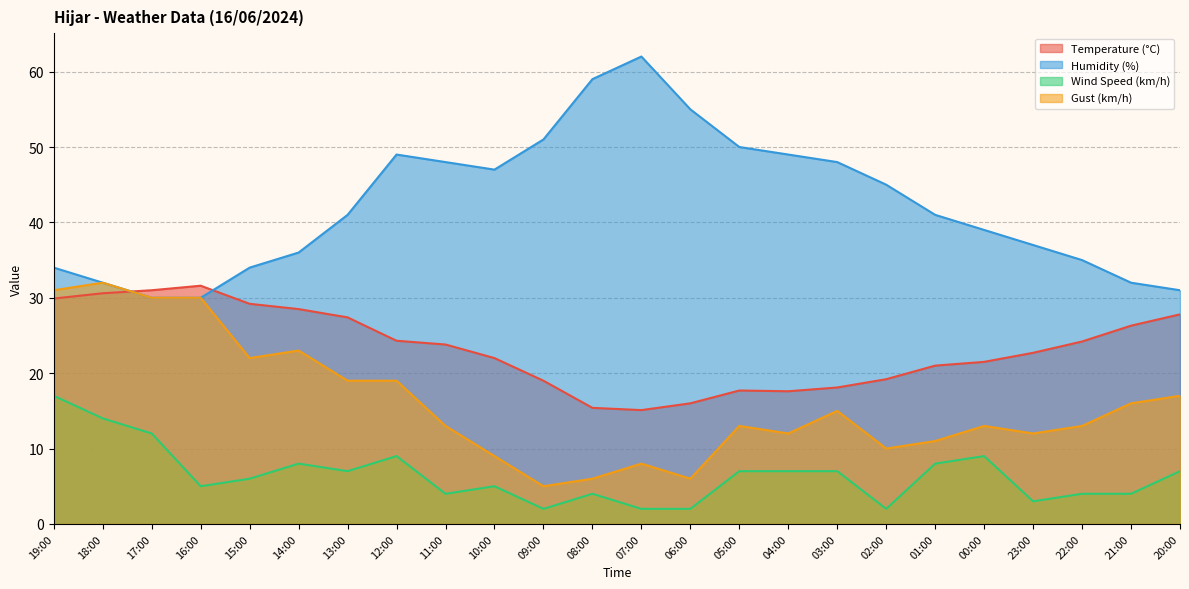

Count the number of categories in the chart.

24